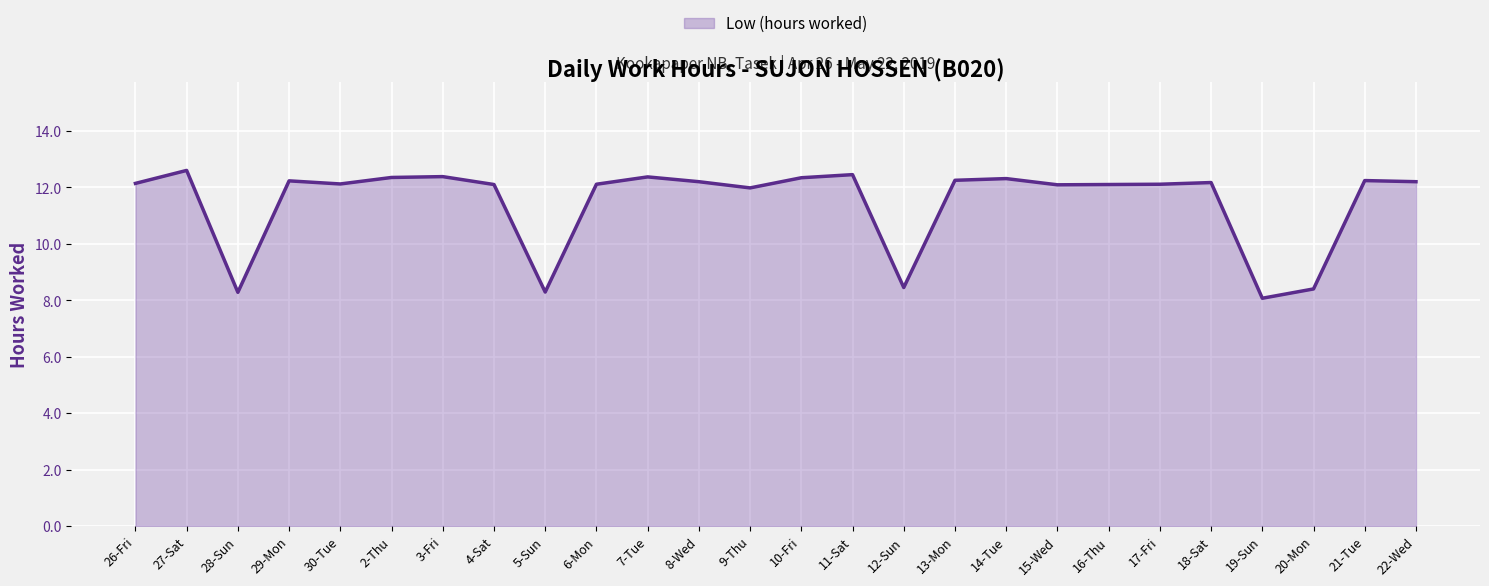

Which category has the lowest value across all series?

19-Sun